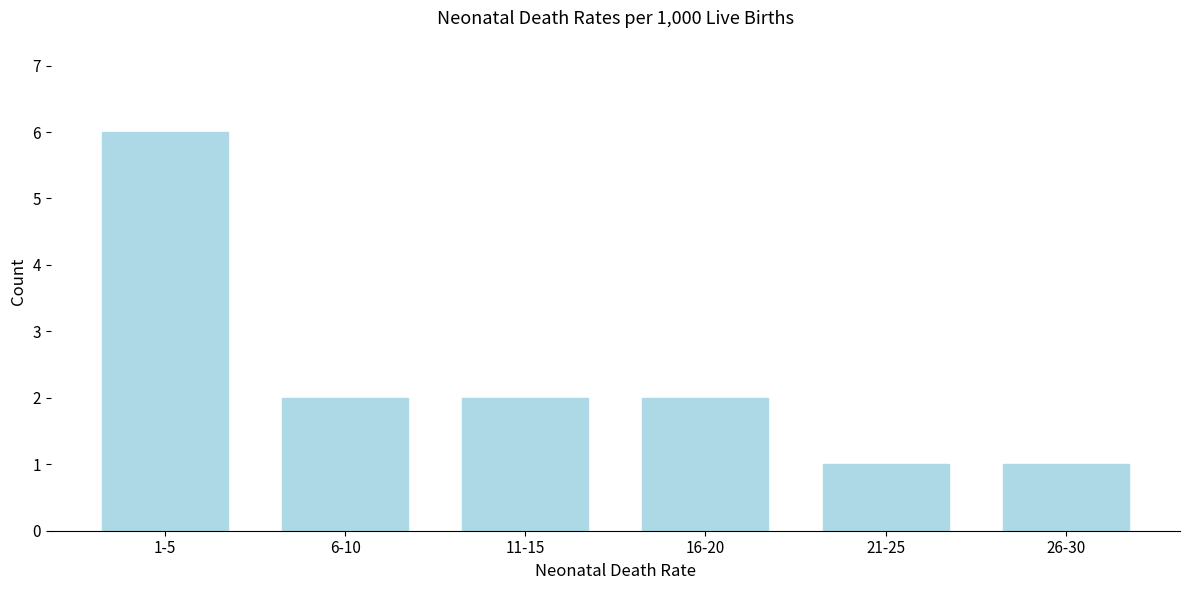

Reading right to left, what are all the values shown in this chart?

1	1	2	2	2	6